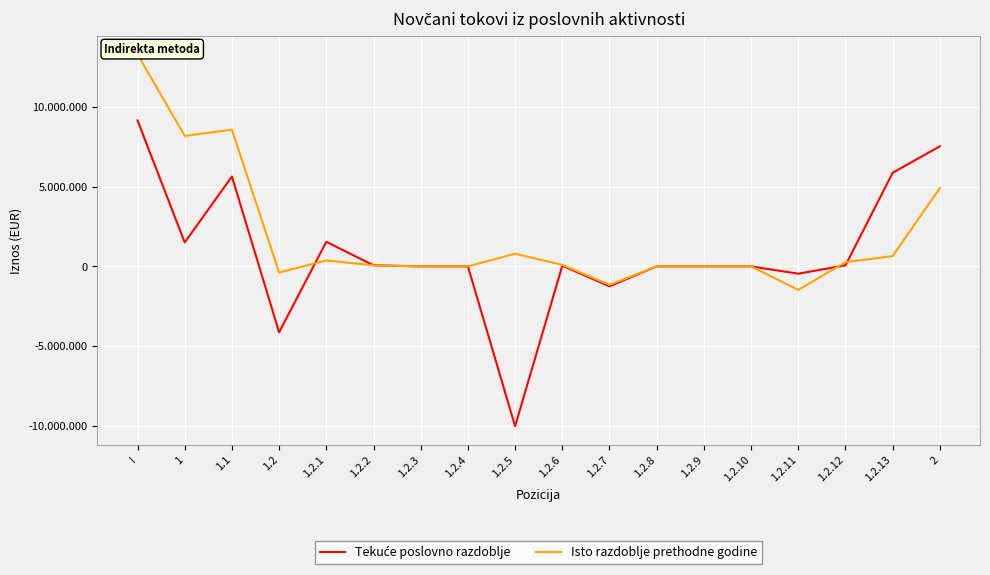

List the series in order of their peak value, lowest first.

Tekuće poslovno razdoblje, Isto razdoblje prethodne godine